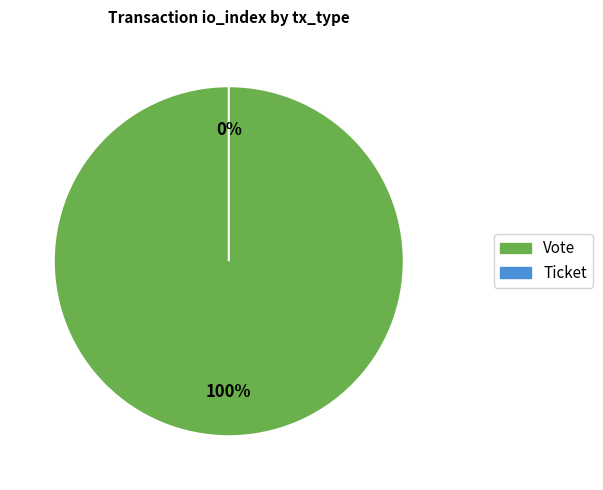

What is the largest slice in the pie chart?

Vote